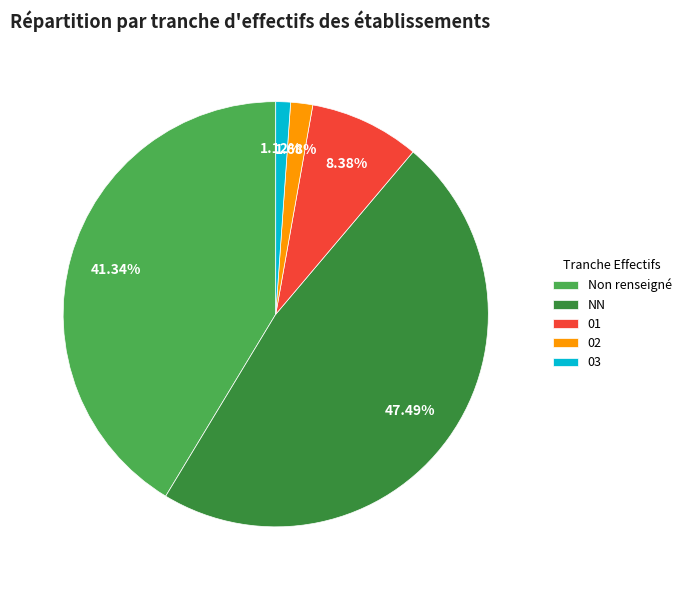

Is 03 the majority of the pie?

No